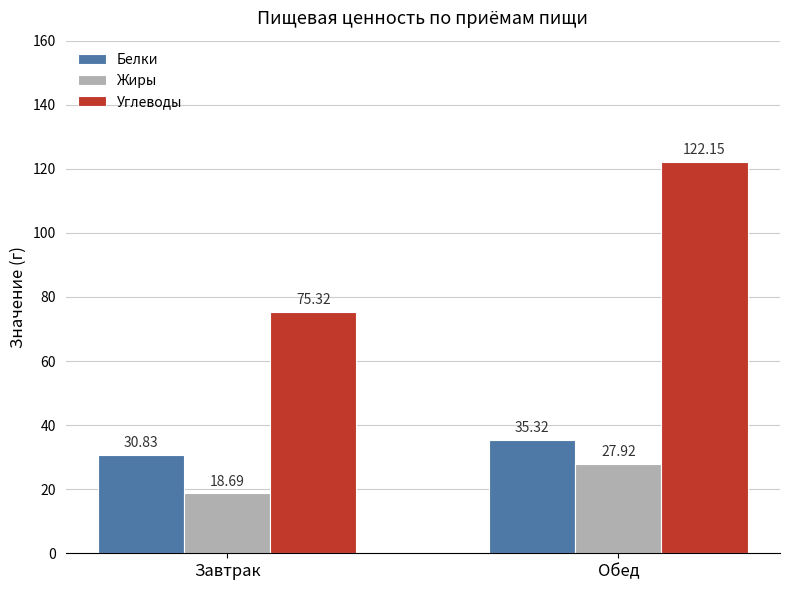

What position from the left is Завтрак?

1